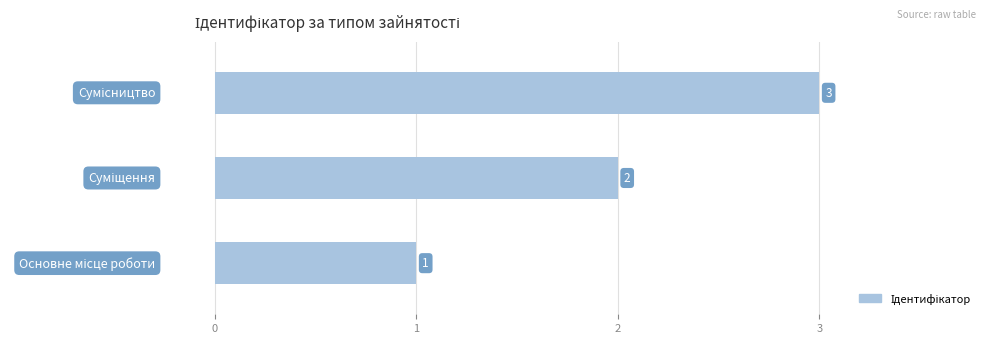

What is the greatest value displayed?

3